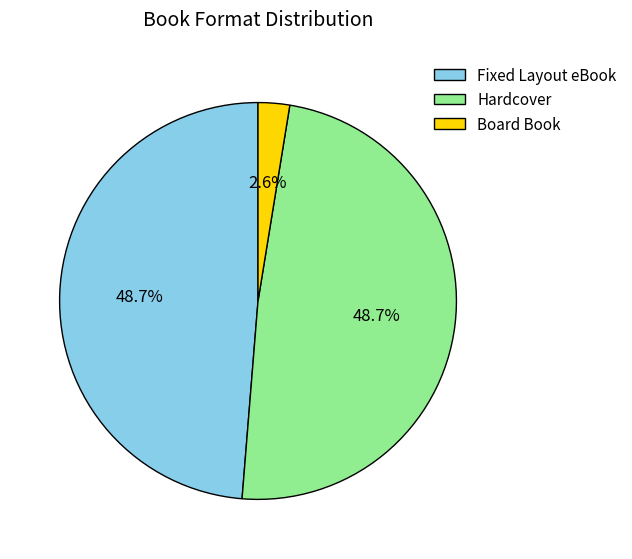

What is the total percentage of Hardcover and Fixed Layout eBook?

97.4%